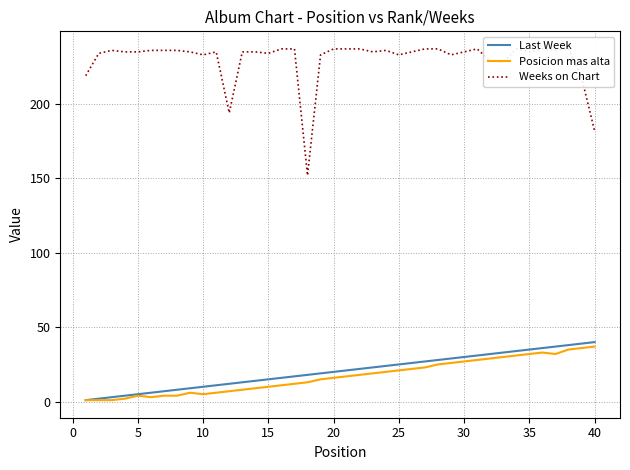

True or false: Weeks on Chart and Last Week intersect in this chart.

False